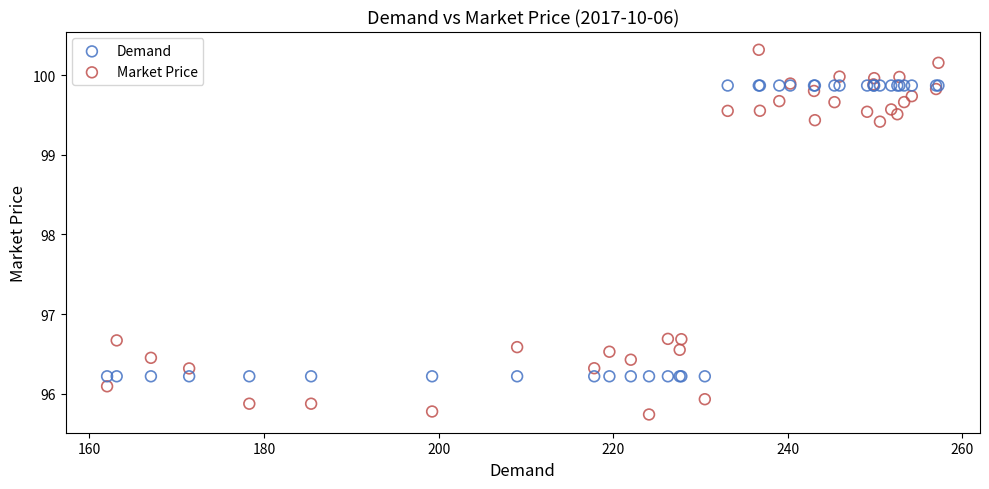

Which series has the widest spread of Y values?

Market Price